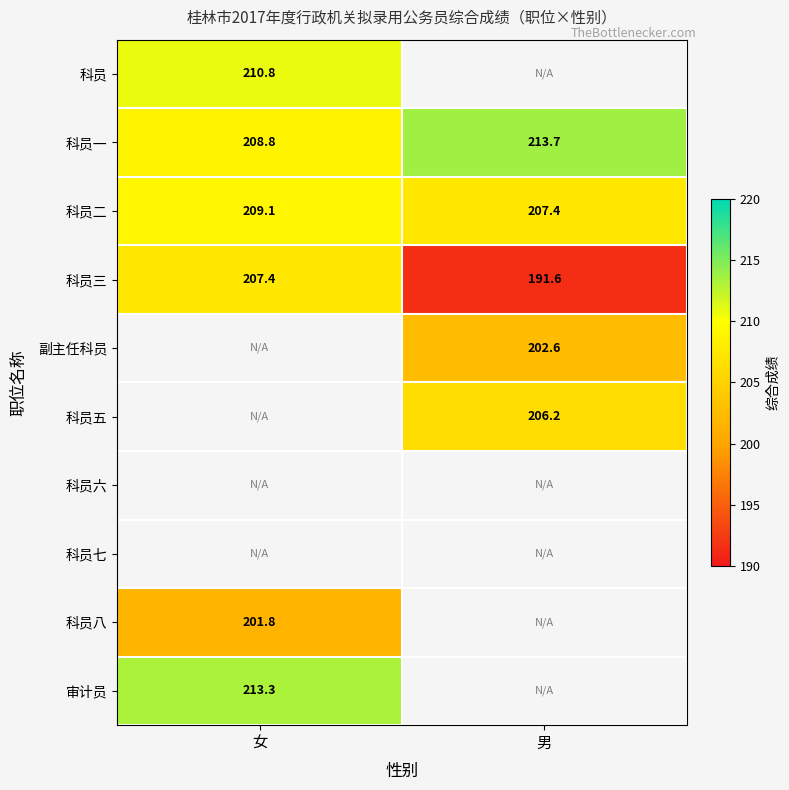

Is it true that 科员五 equals 206.2 at 男?

True